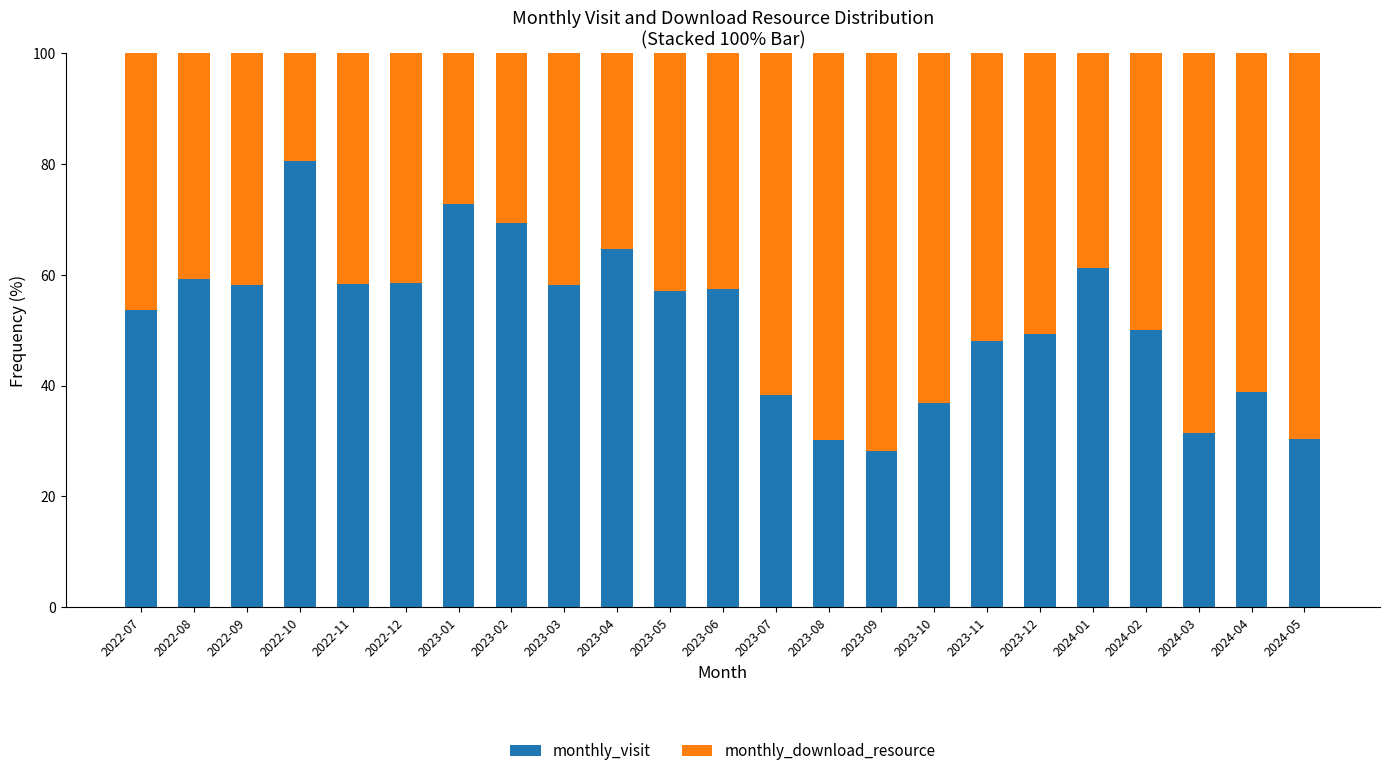

What is the difference between the second highest and minimum values in the monthly_visit series?

44.6